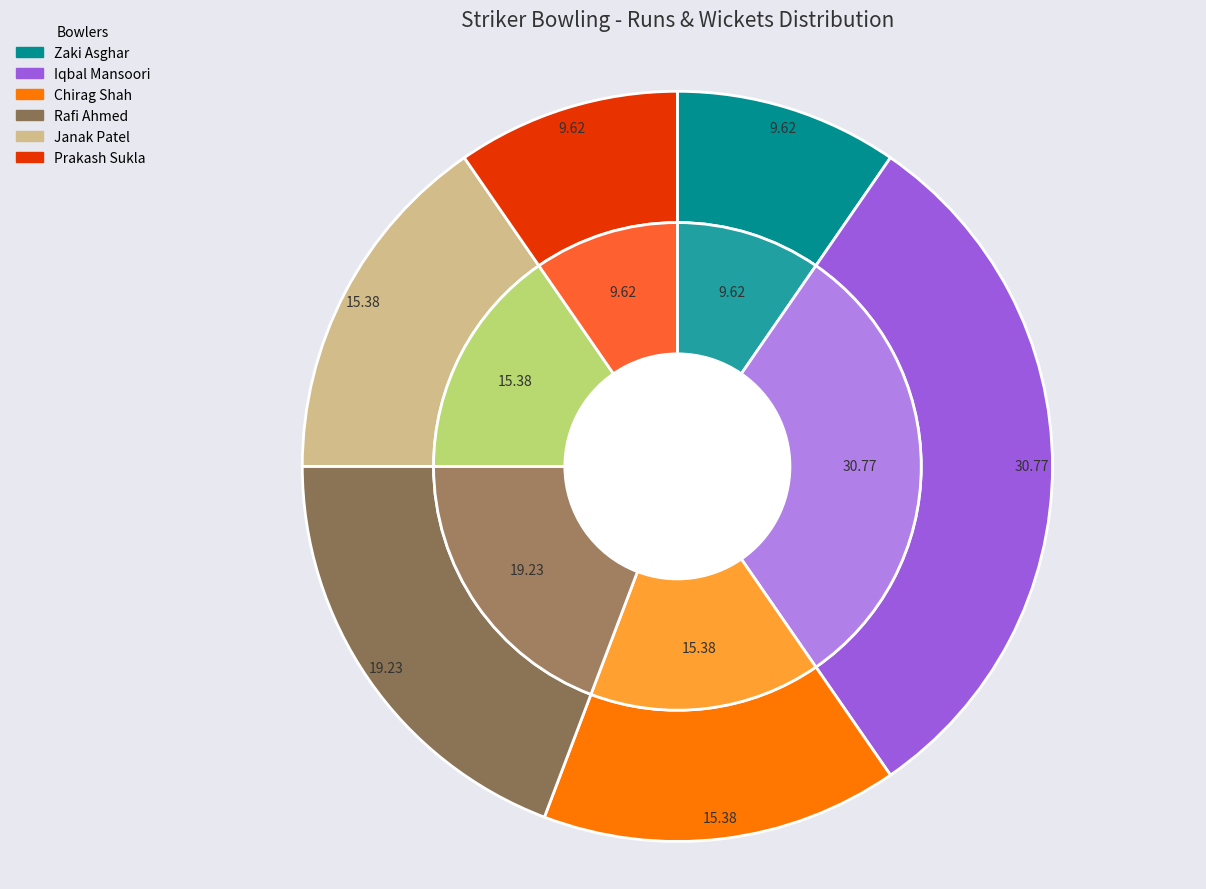

What percentage is the Chirag Shah slice, to the nearest percent?

15%